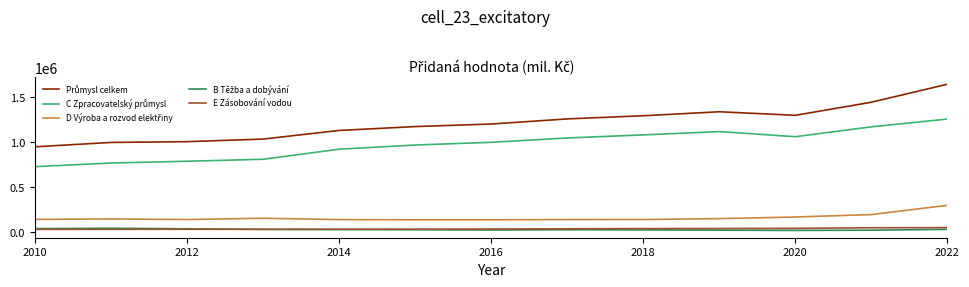

What is the greatest value displayed?

1639378